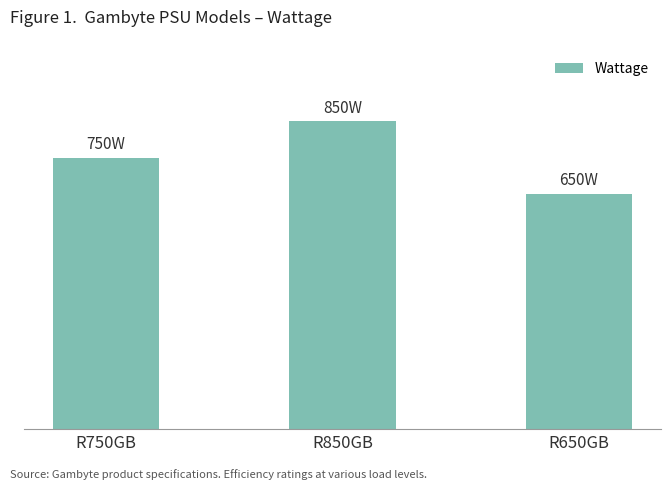

List the labels in order of value, smallest first.

R650GB, R750GB, R850GB